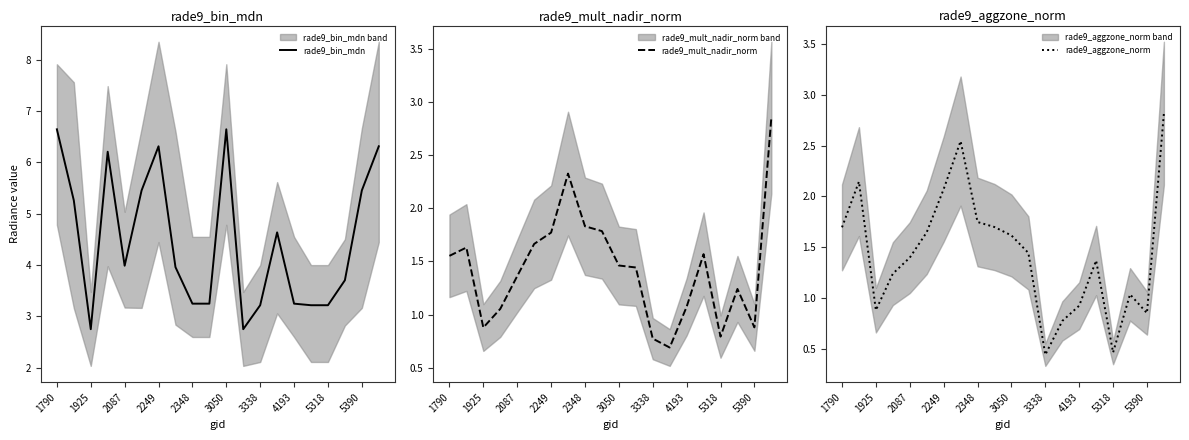

The value of rade9_bin_mdn at 2249 is 6.3. True or false?

True